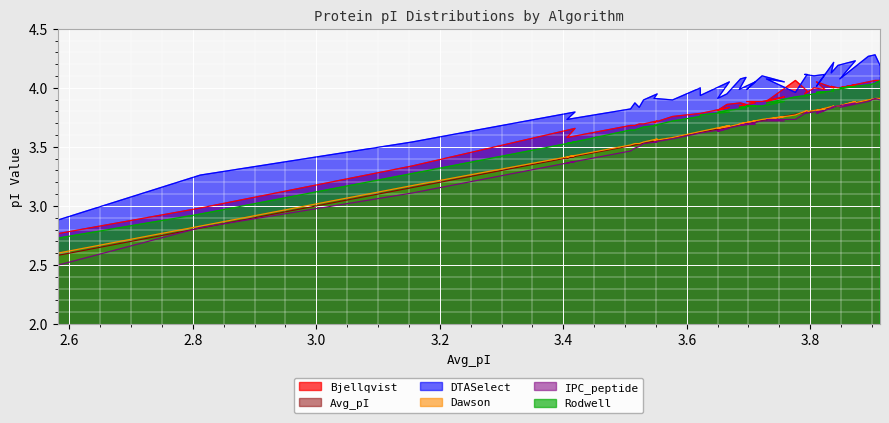

At which label is Rodwell closest to 3?

2.812